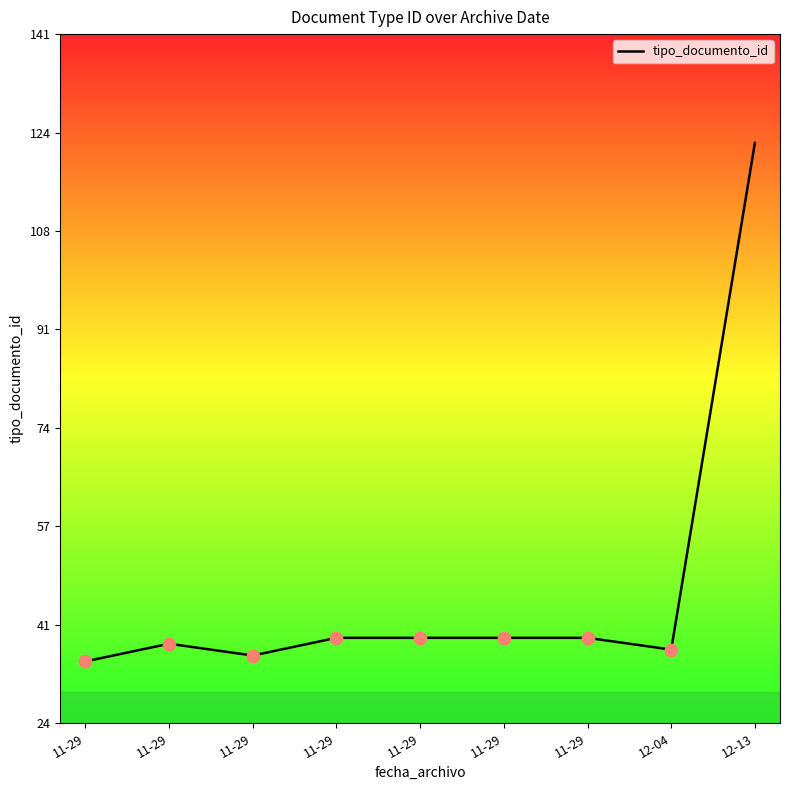

Approximately how many times larger is the value at 11-29 compared to 11-29?

1.0